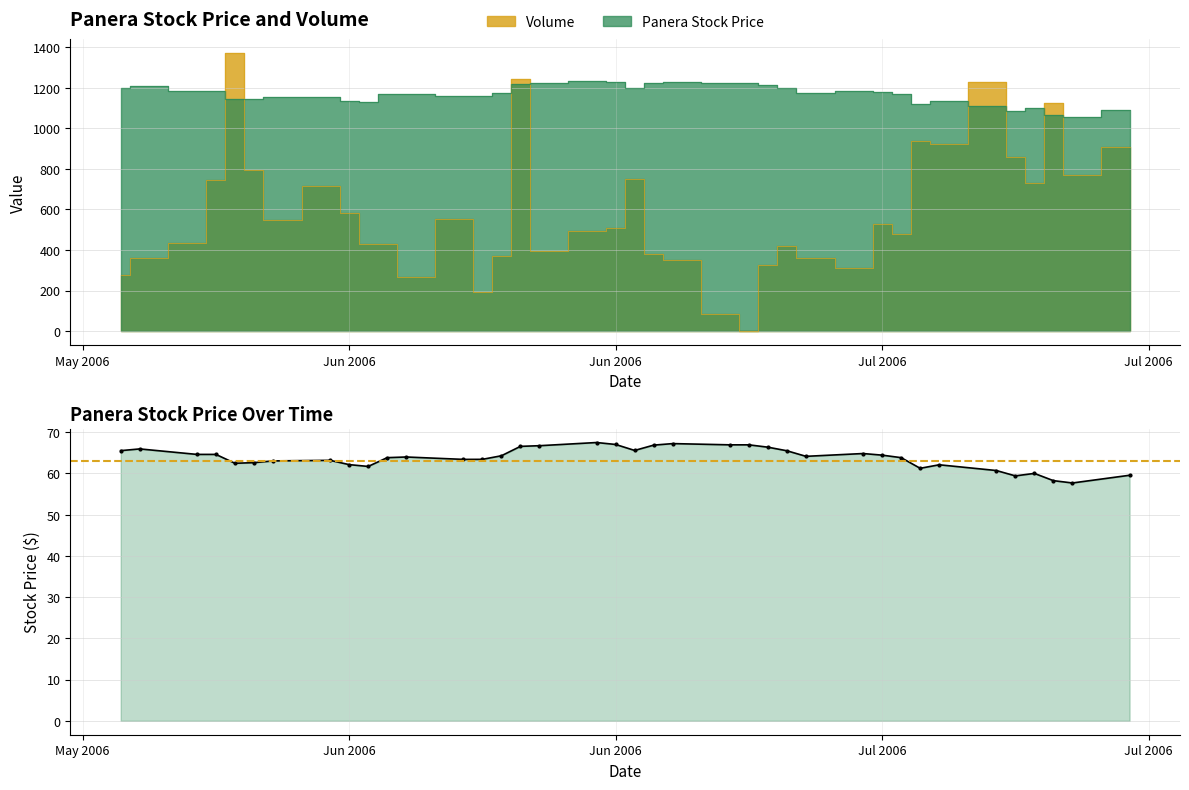

What are all the series names shown in the legend?

Panera Stock Price, Volume